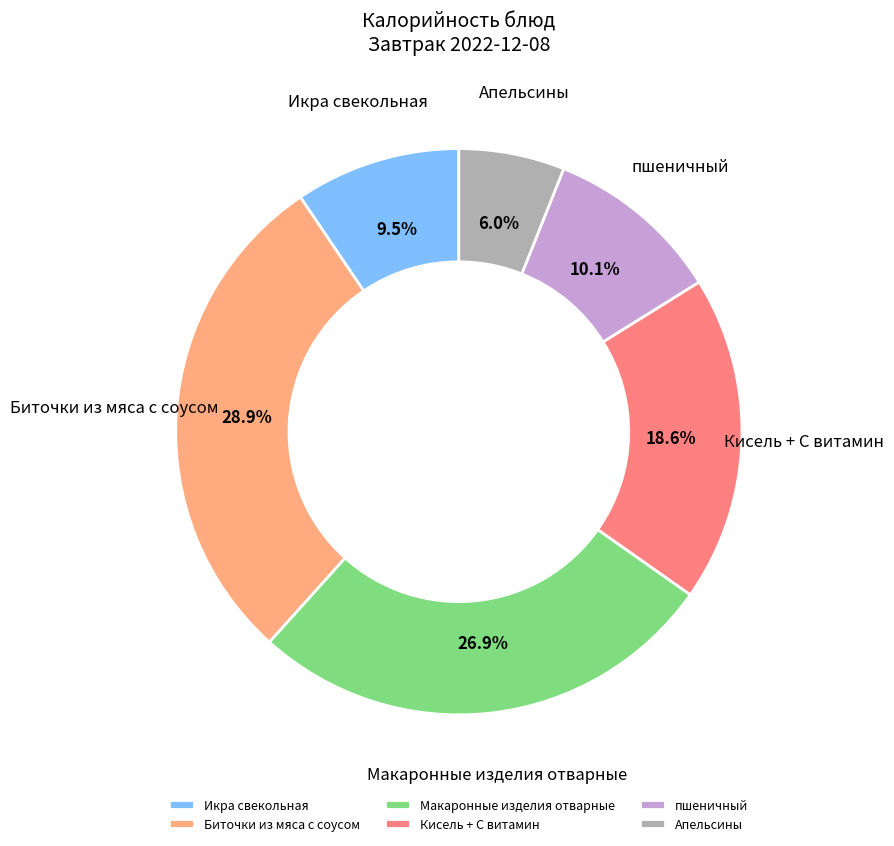

Rank the categories by value from highest to lowest.

Биточки из мяса с соусом, Макаронные изделия отварные, Кисель + С витамин, пшеничный, Икра свекольная, Апельсины